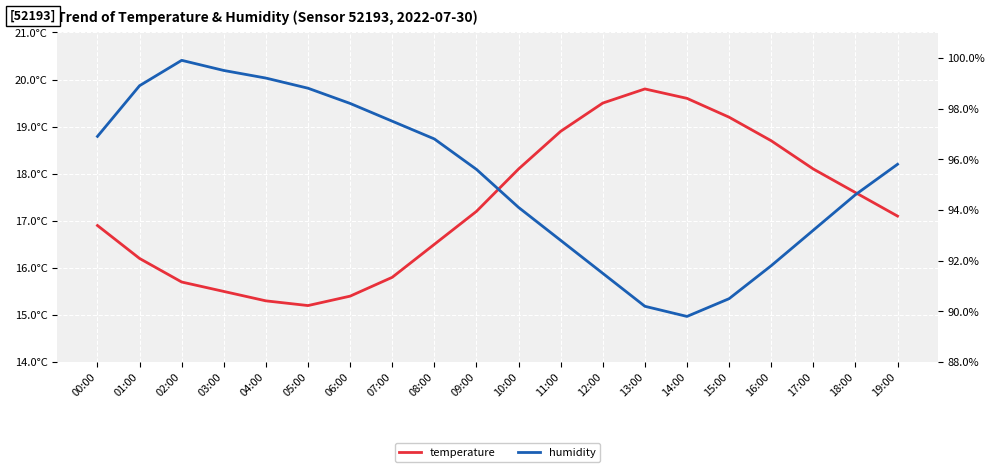

What is the label of the 2nd point from the left?

01:00